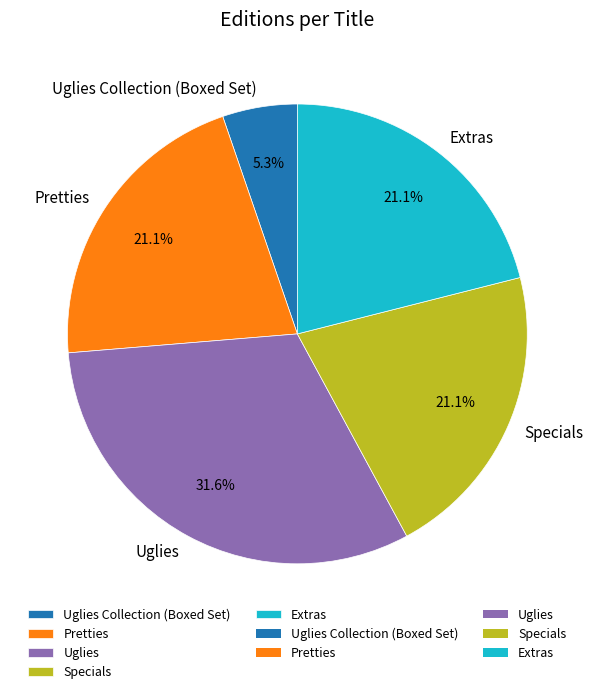

To the nearest percent, what percentage of the pie is Pretties?

21%